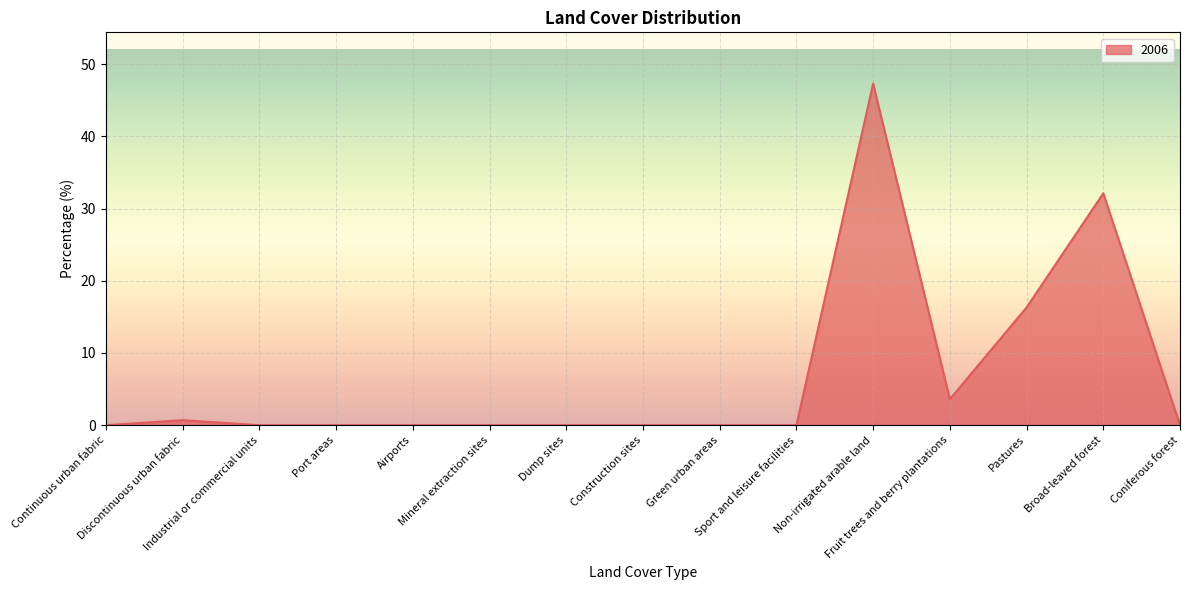

What is the greatest value displayed?

47.3